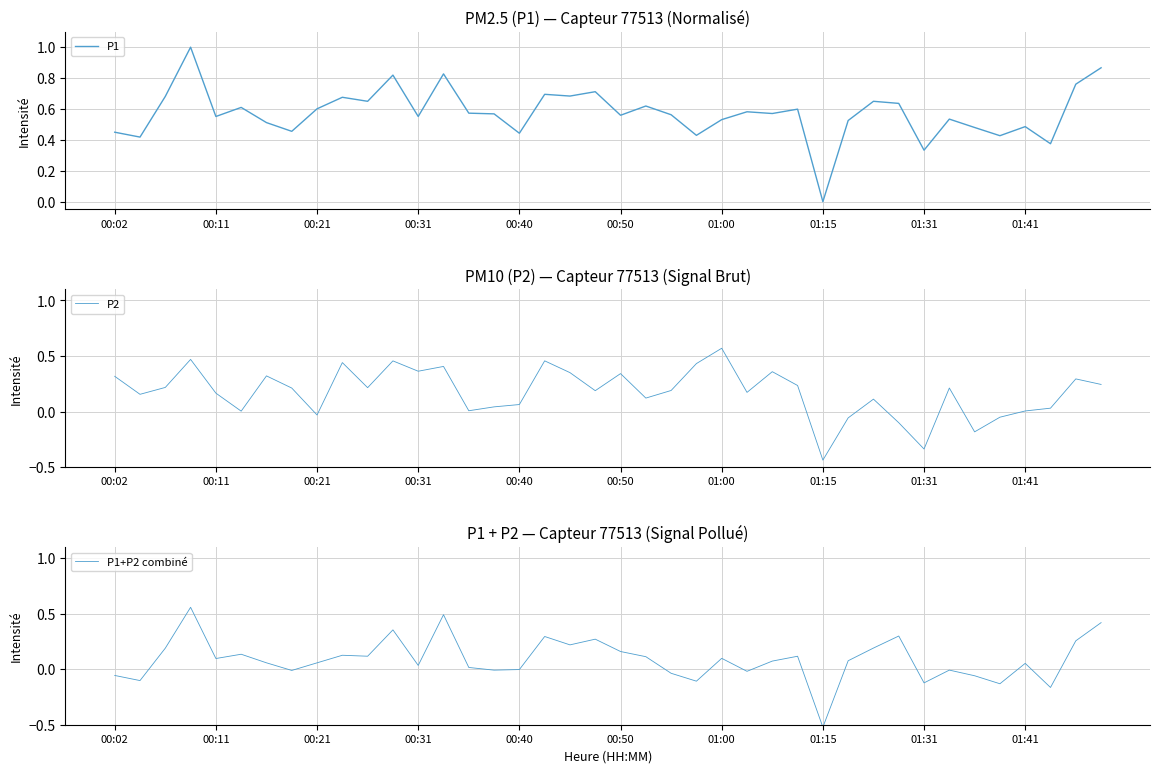

At which label does P2 reach its peak?

01:00